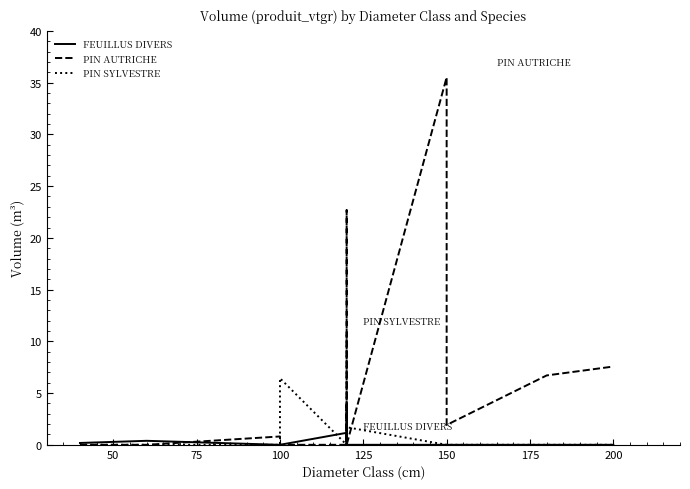

At 50, list the series in order from smallest to largest.

PIN AUTRICHE, PIN SYLVESTRE, FEUILLUS DIVERS